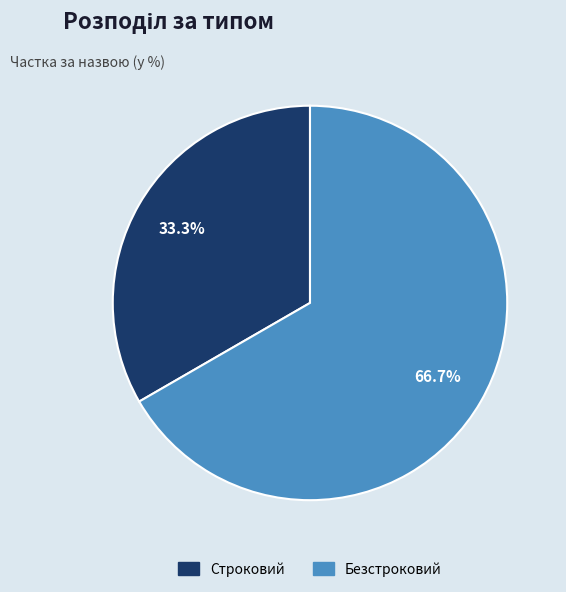

What portion of the pie excludes Строковий?

66.7%